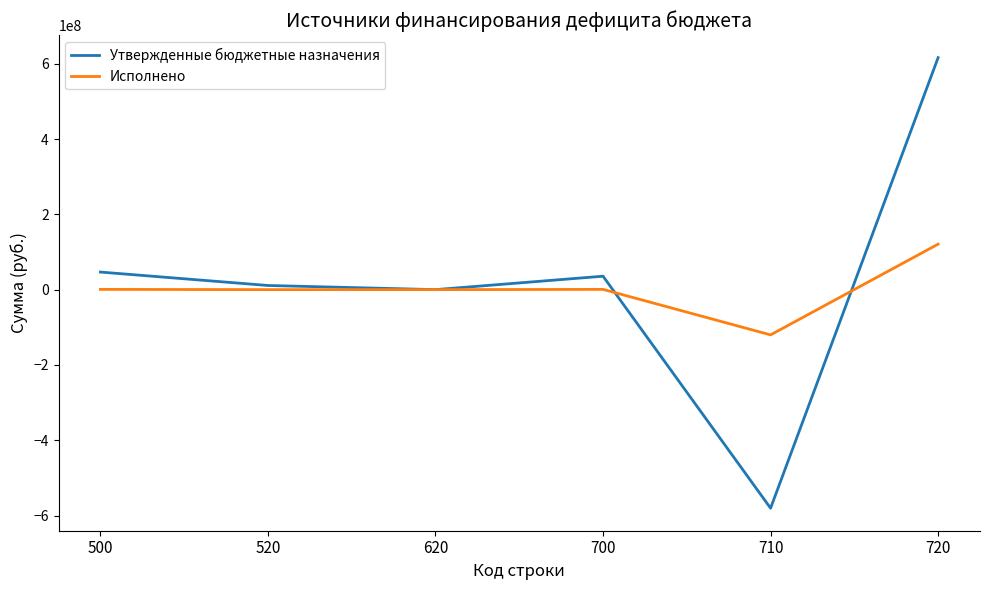

What is the greatest value displayed?

616177399.8